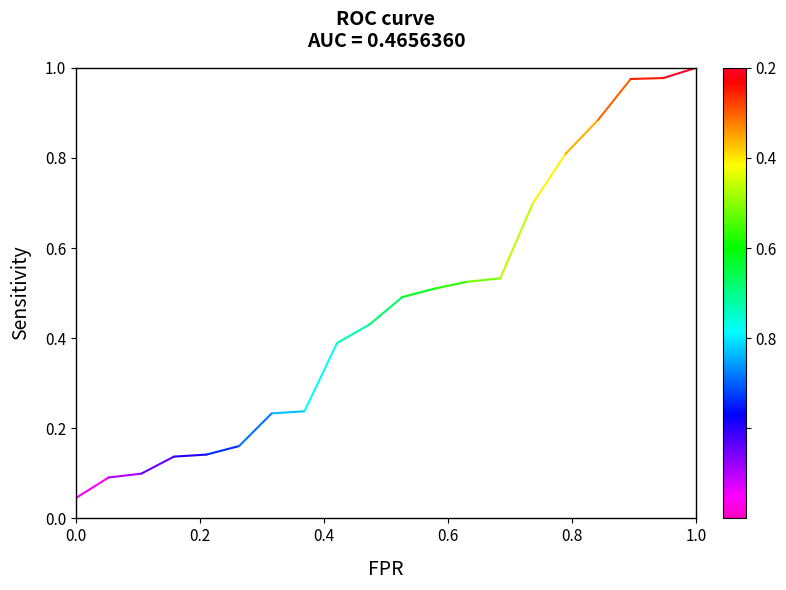

The value at 0.0 is 0.0. True or false?

False